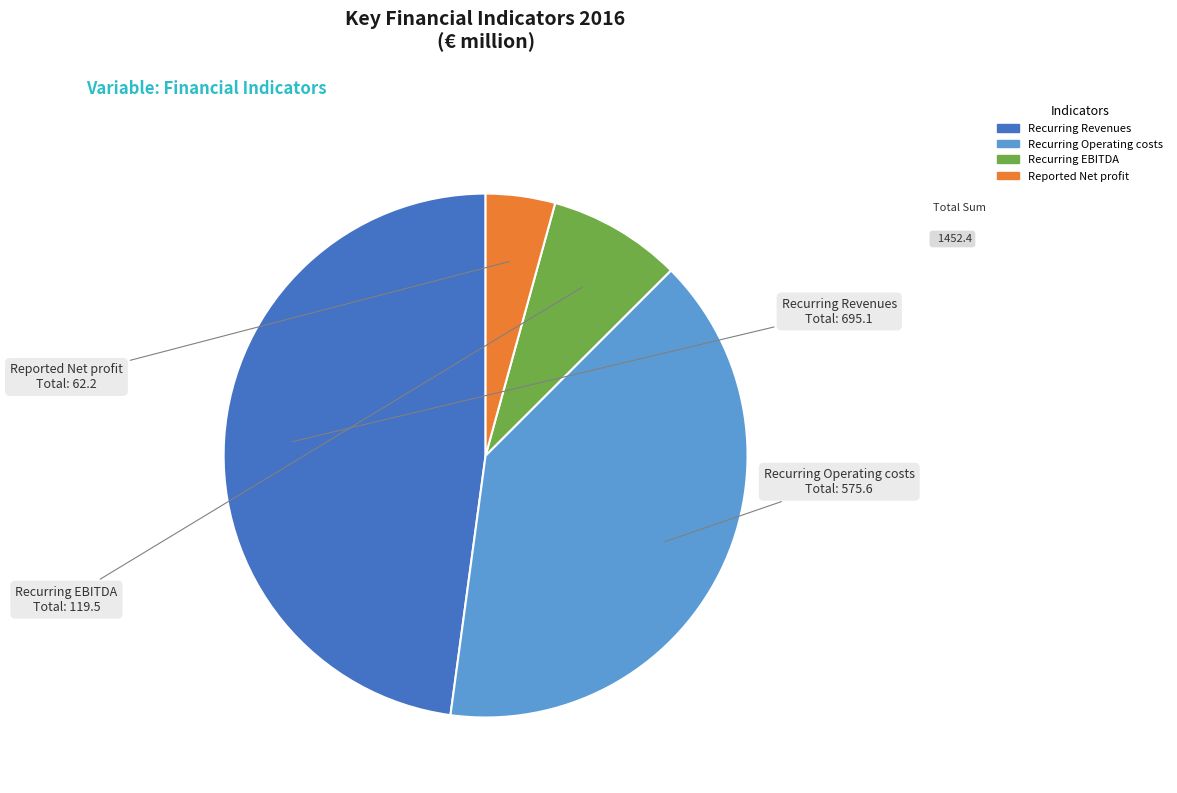

What is the largest slice in the pie chart?

Recurring Revenues